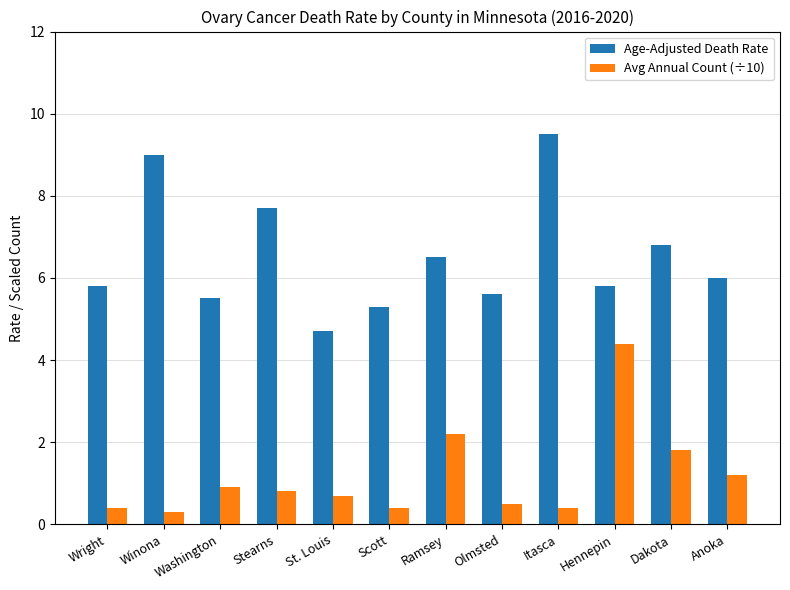

Reading right to left, transcribe all the data shown in this chart.

Age-Adjusted Death Rate: 6.0	6.8	5.8	9.5	5.6	6.5	5.3	4.7	7.7	5.5	9.0	5.8
Avg Annual Count (÷10): 1.2	1.8	4.4	0.4	0.5	2.2	0.4	0.7	0.8	0.9	0.3	0.4